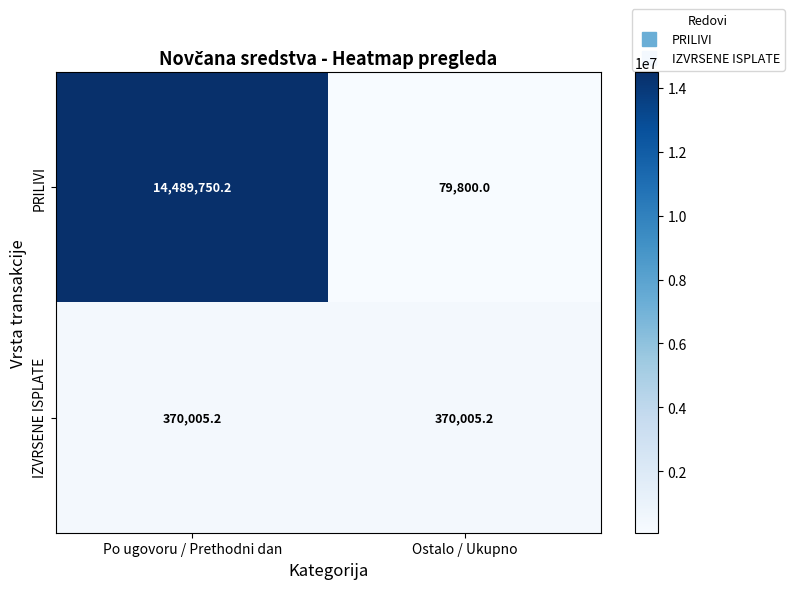

What is the difference between the highest and lowest values at Po ugovoru / Prethodni dan?

14119745.0